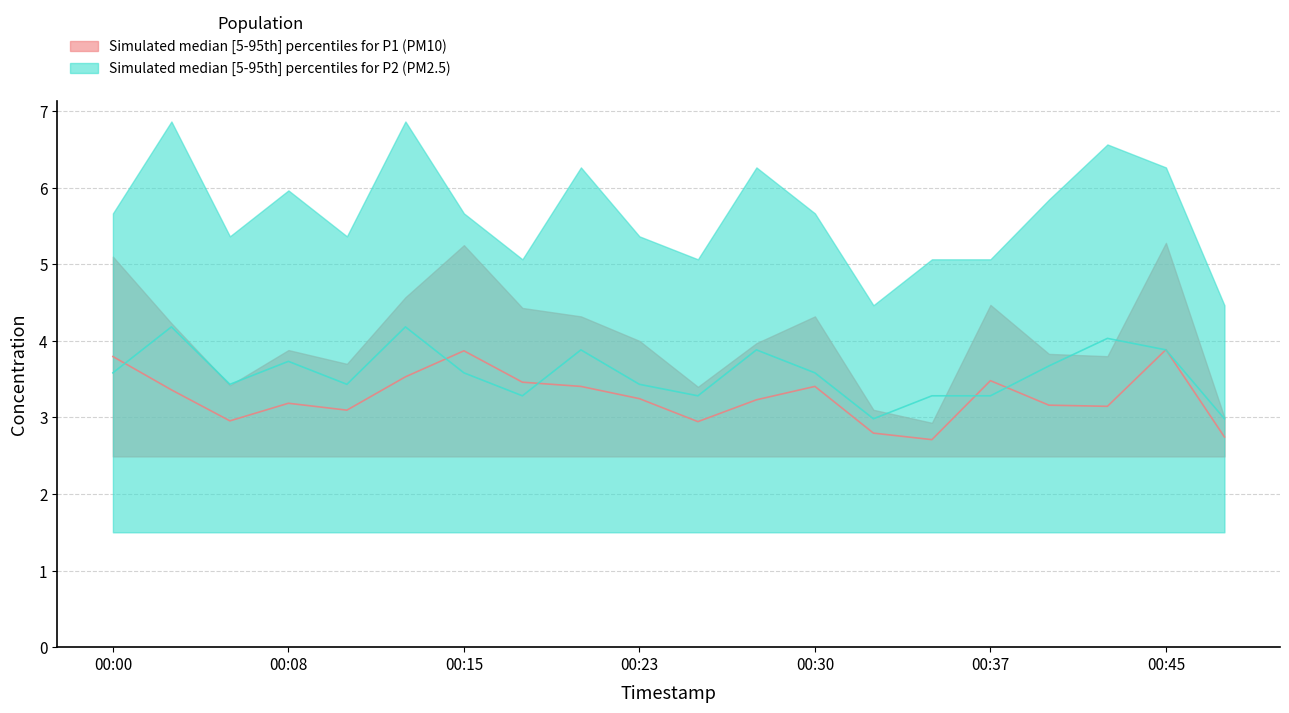

How many lines are shown in the chart?

2